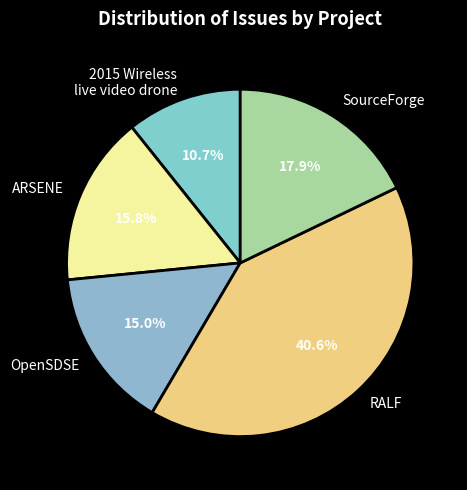

Which category has the smallest portion of the pie?

2015 Wireless live video drone